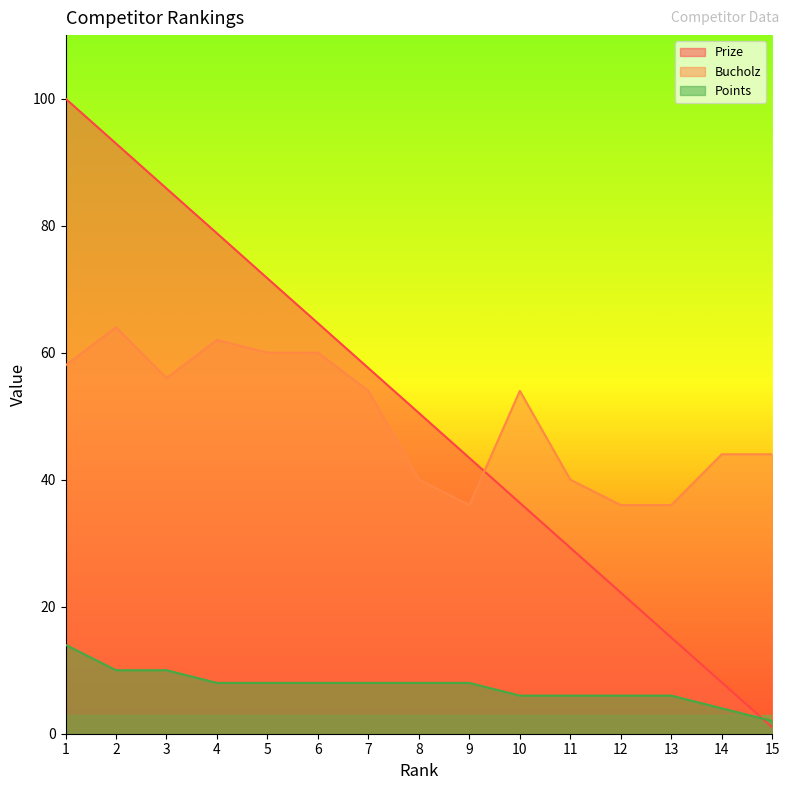

True or false: Prize has more than 0 points higher than both neighbors.

False